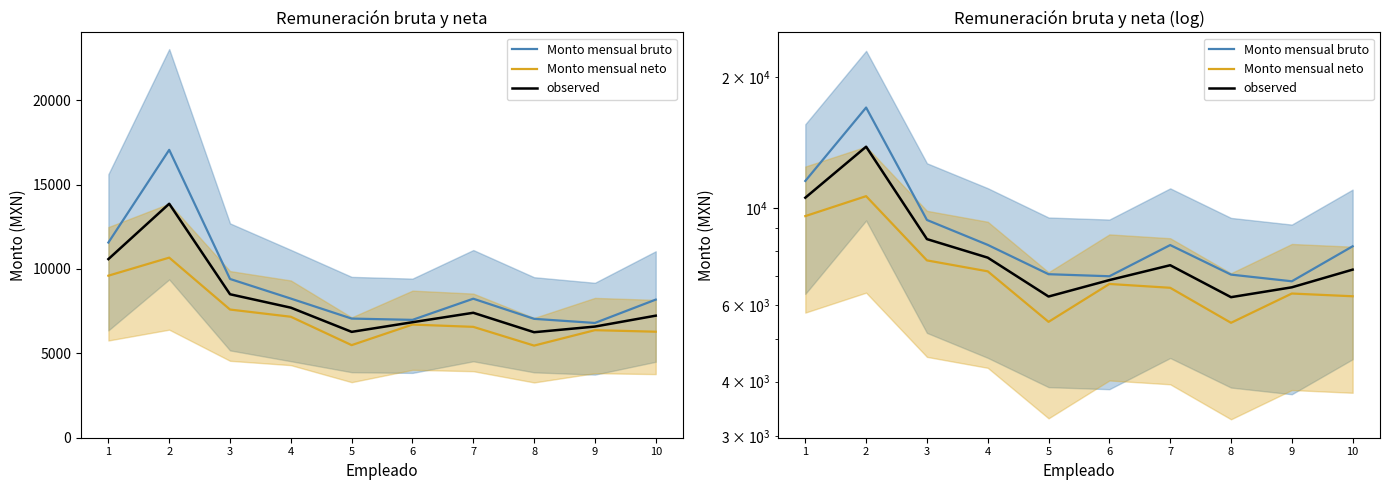

What value does the Monto mensual bruto series have at 7?

8236.1